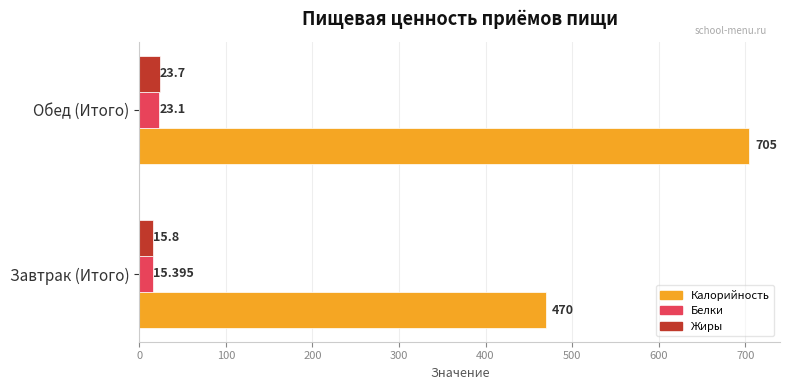

Which category has the highest value in the Жиры series?

Обед (Итого)